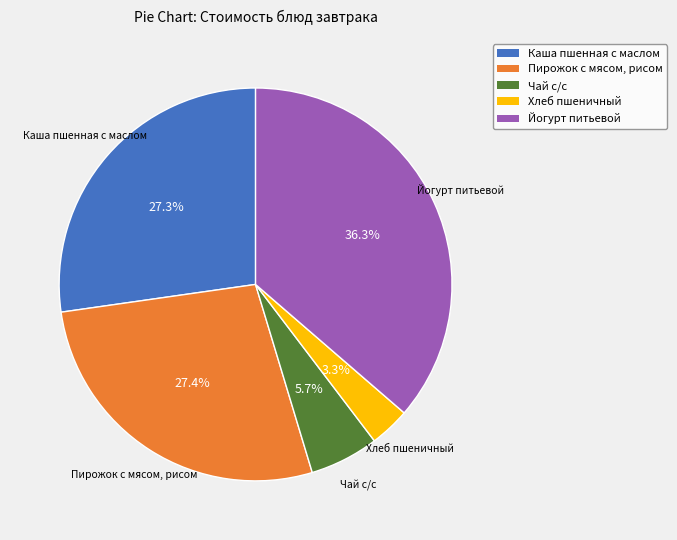

Is there any slice that represents more than half of the pie?

No